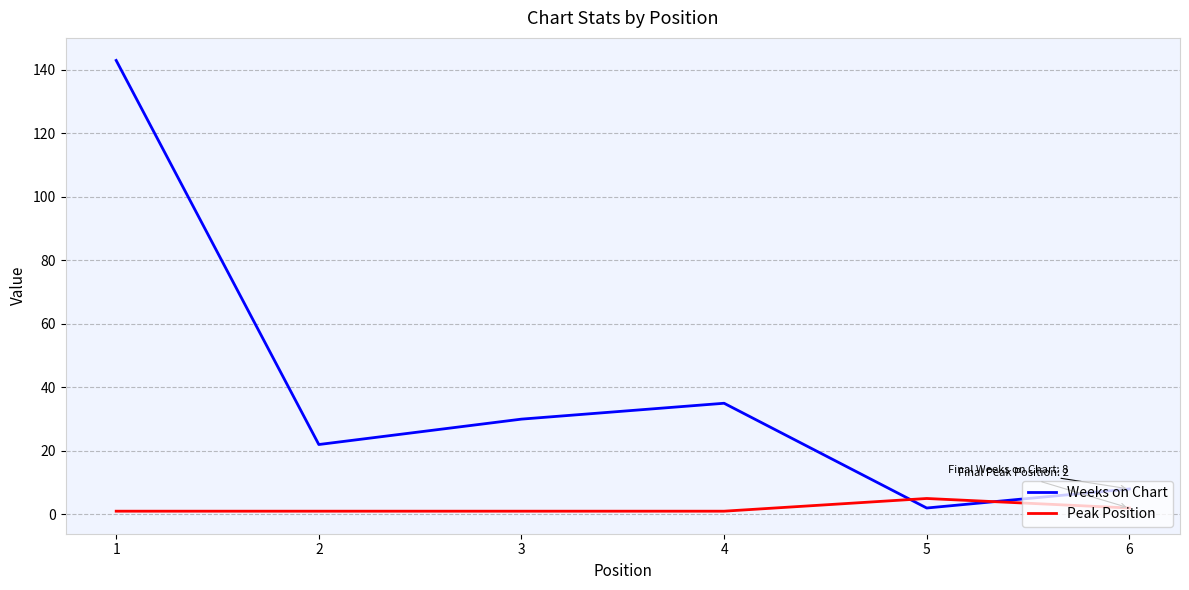

Where do Peak Position and Weeks on Chart first cross each other?

4 and 5